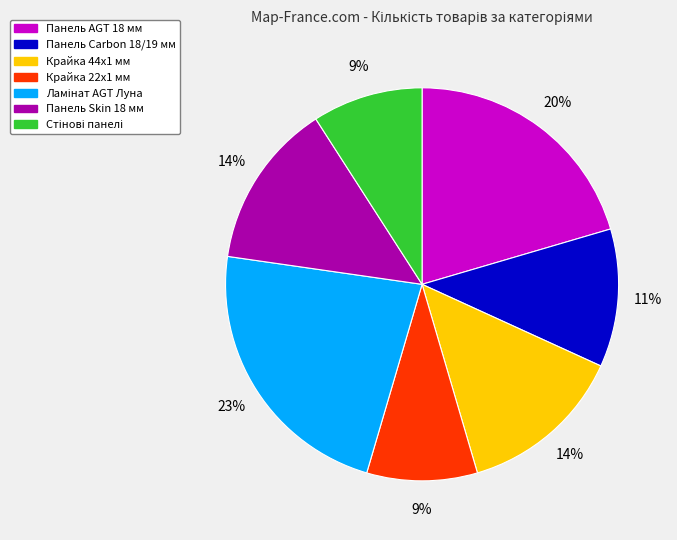

To the nearest percent, what portion does Панель Skin 18 мм represent?

14%